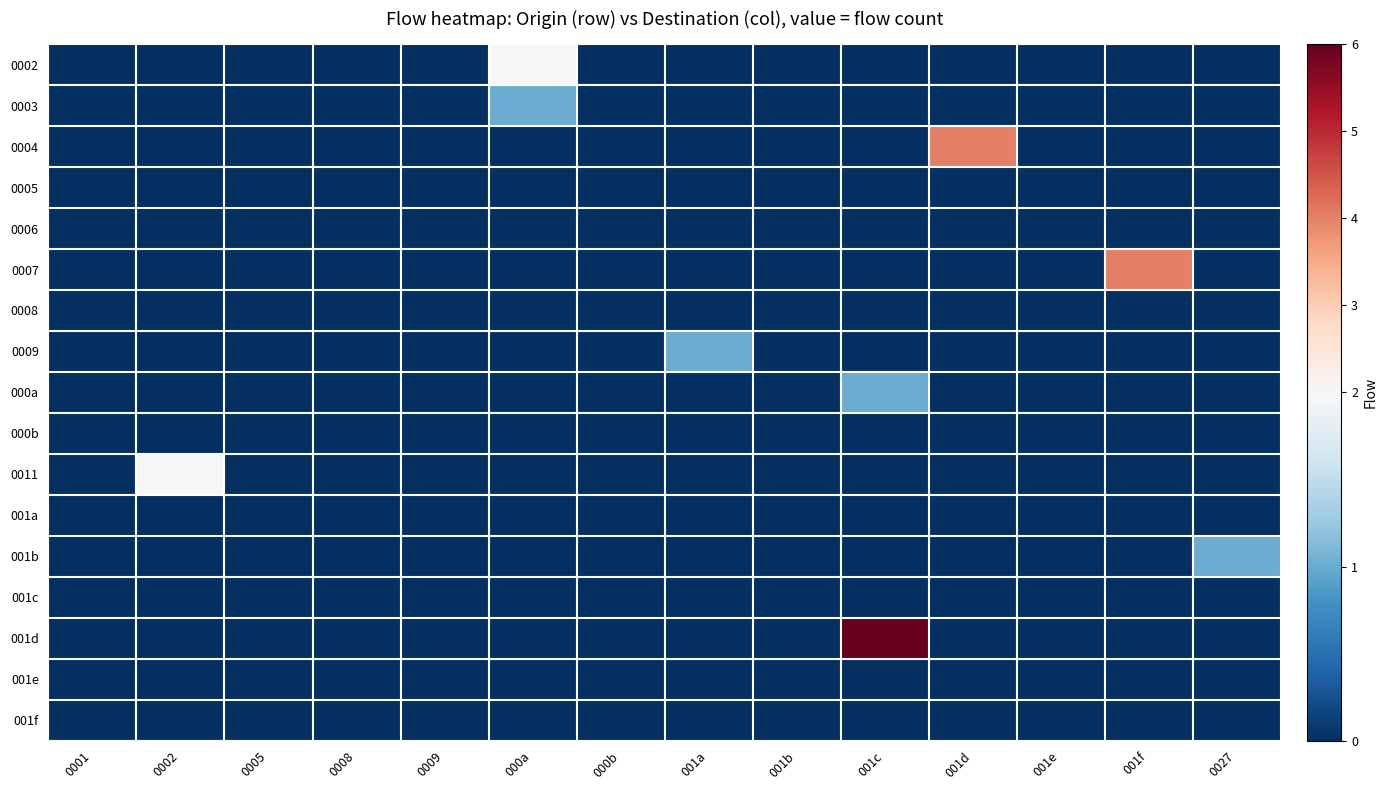

Which series changed the most between 001e and 001f?

0007